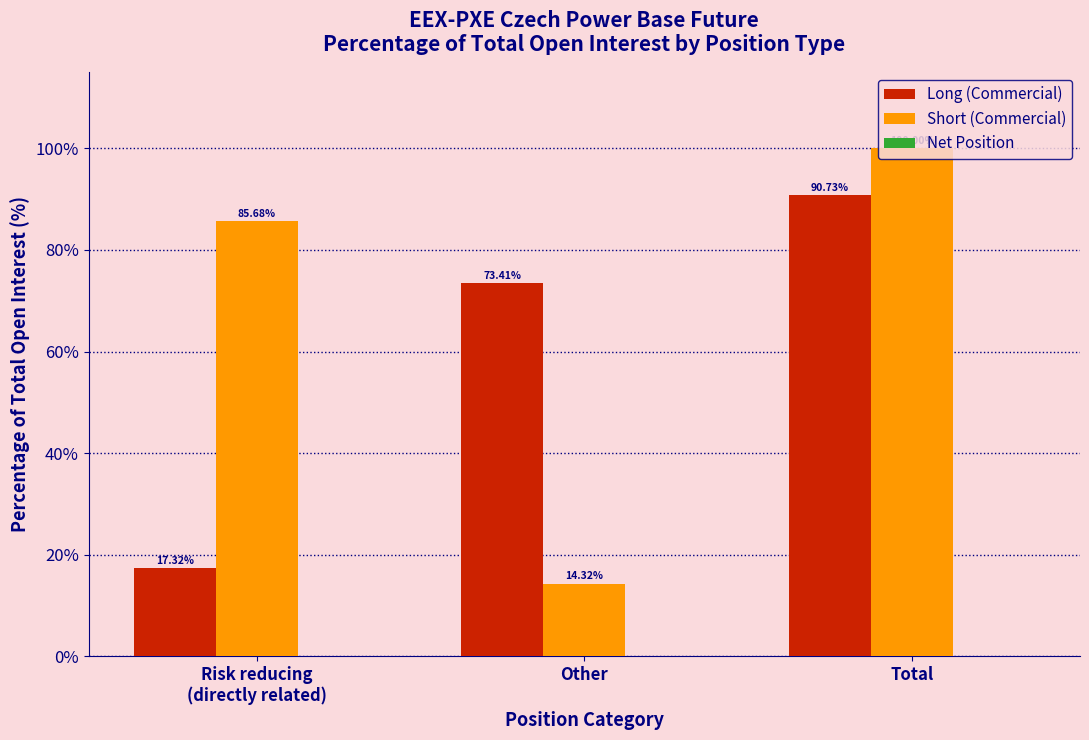

At which label is Long (Commercial) closest to 54?

Other